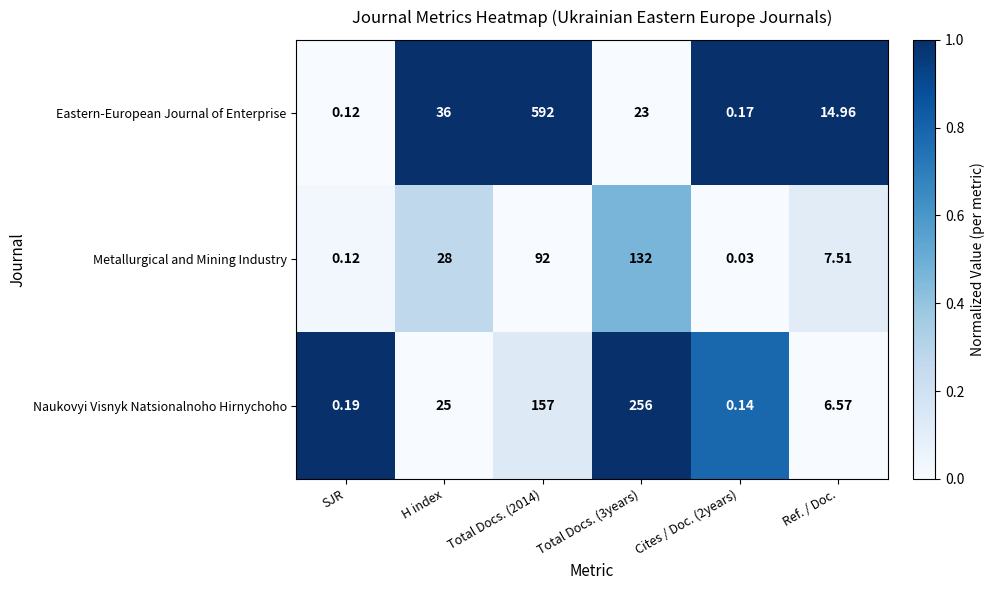

At which category is the sum across all series the highest?

Total Docs. (2014)